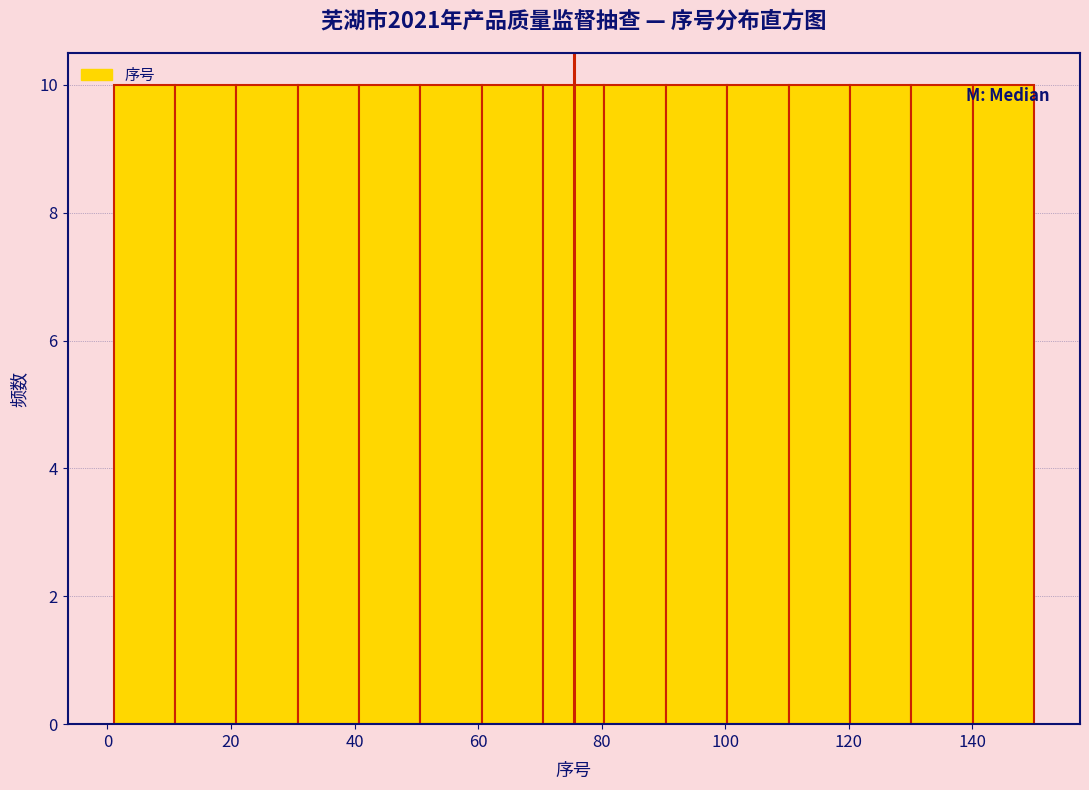

Reading left to right, list every bar in this chart as the range it spans on the x-axis followed by its height. Neither the bar edges nor the heights are printed on the chart, so give them approximately, as read against the axes.

2 to 10: 10
10 to 20: 10
20 to 30: 10
30 to 40: 10
40 to 50: 10
50 to 60: 10
60 to 70: 10
70 to 80: 10
80 to 90: 10
90 to 100: 10
100 to 110: 10
110 to 120: 10
120 to 130: 10
130 to 140: 10
140 to 150: 10